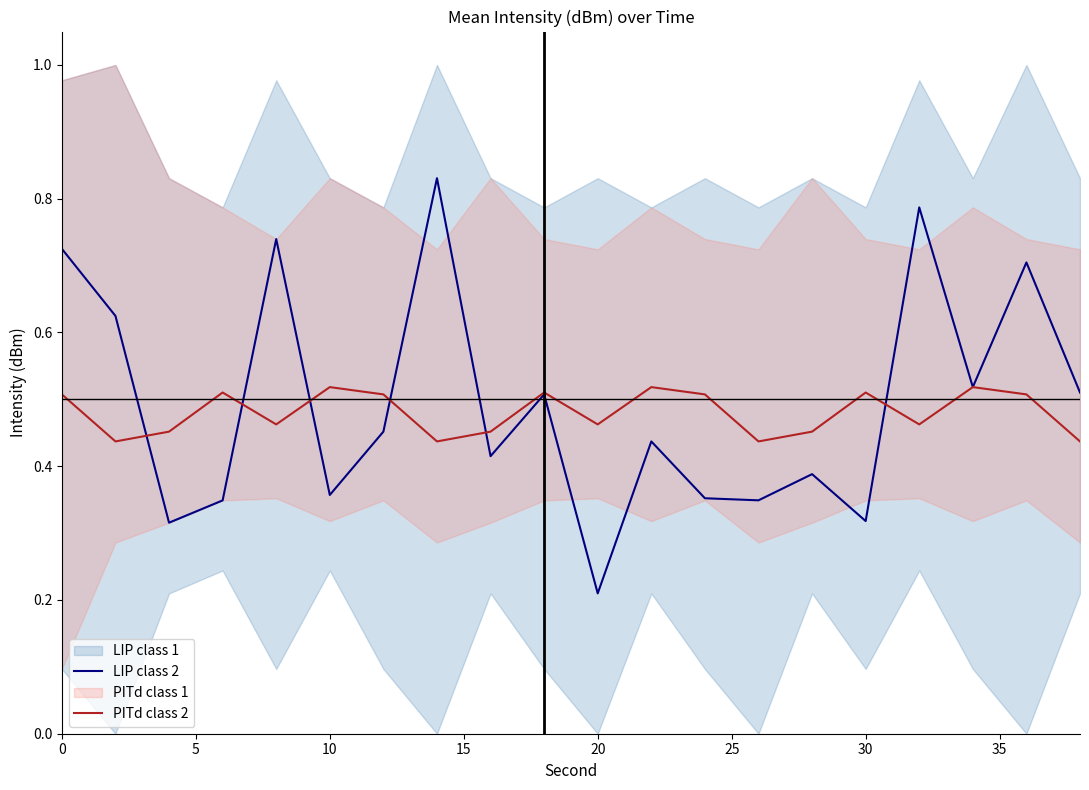

How many lines are shown in the chart?

2